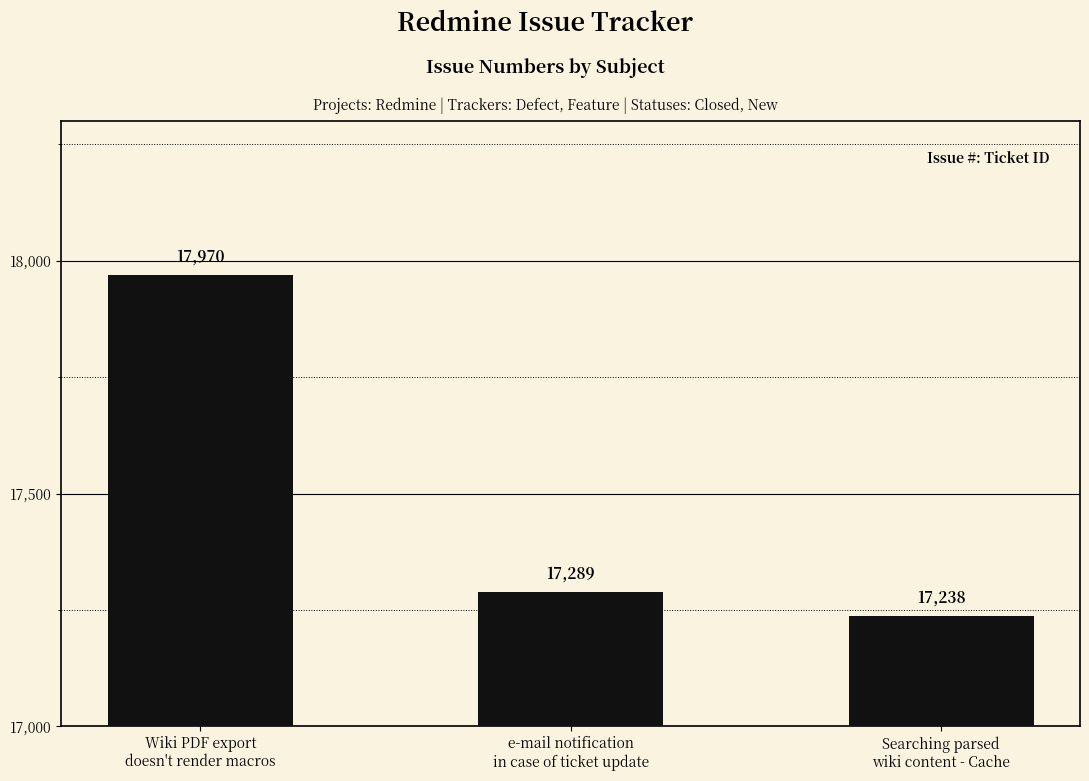

What is the change in value from e-mail notification
in case of ticket update to Searching parsed
wiki content - Cache?

-51